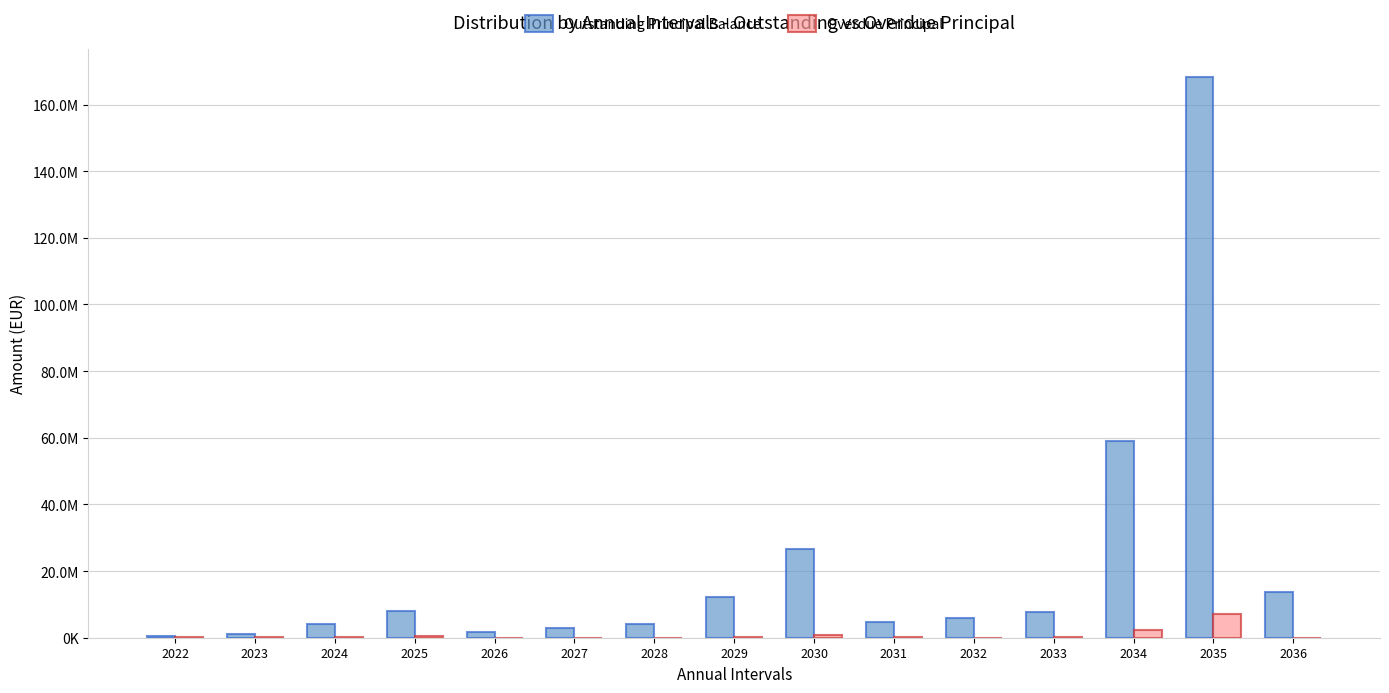

What is the value of the Overdue Principal bar at the 10th from the left?

209912.2